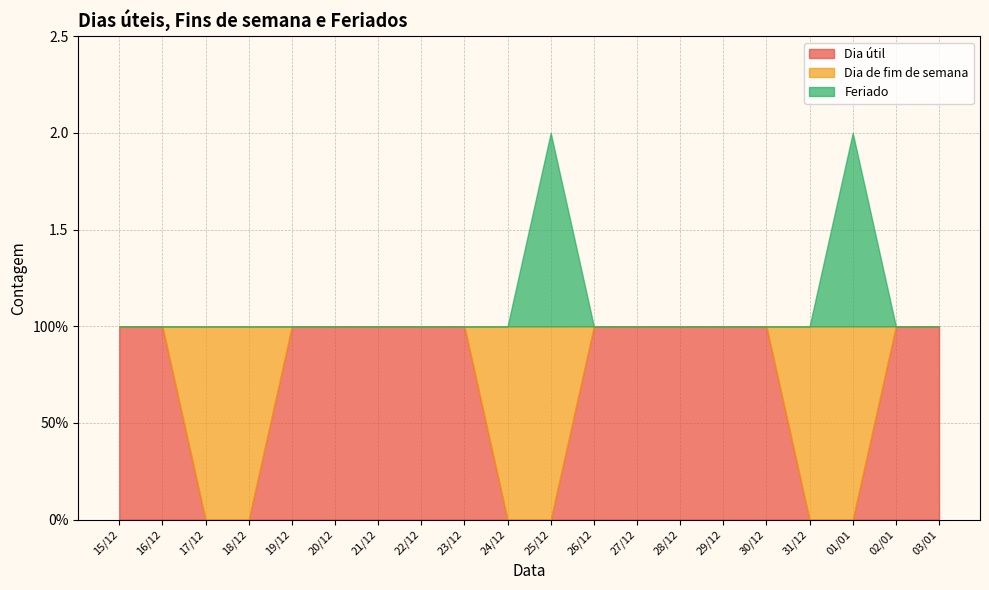

How many lines are shown in the chart?

3